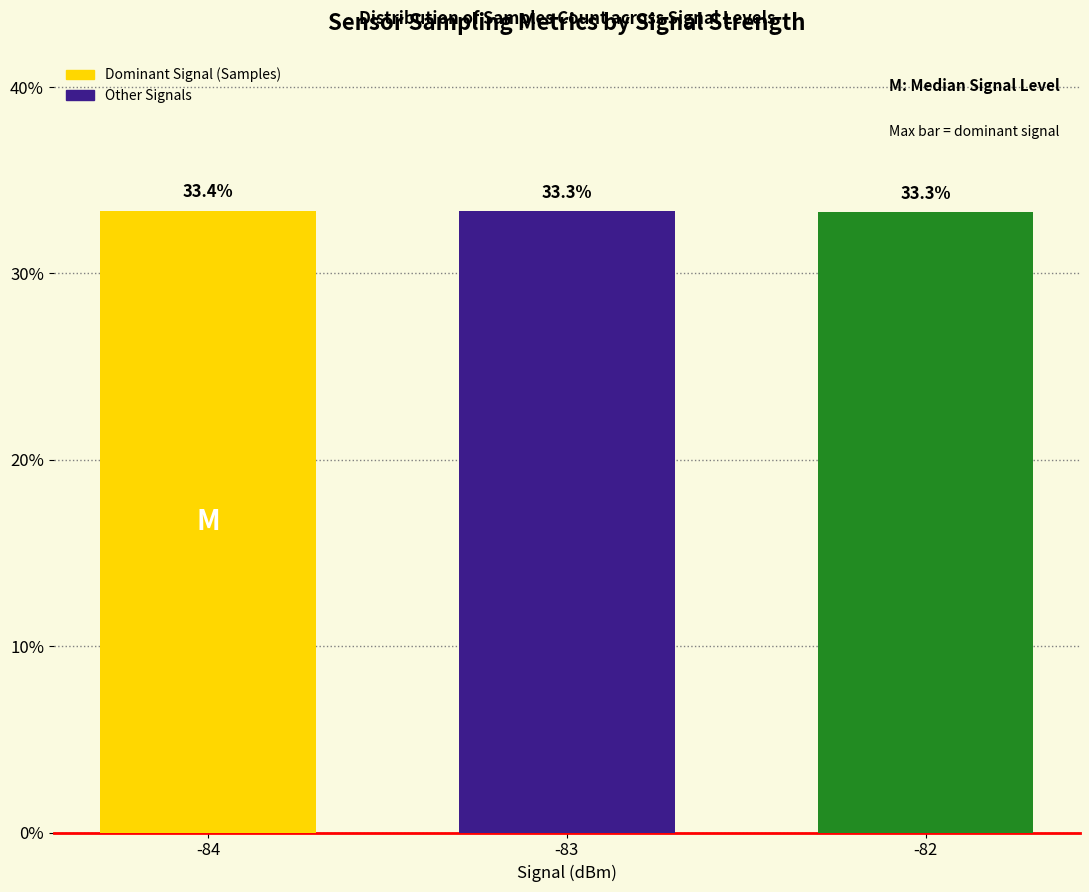

Which category has the highest value across all series?

-84